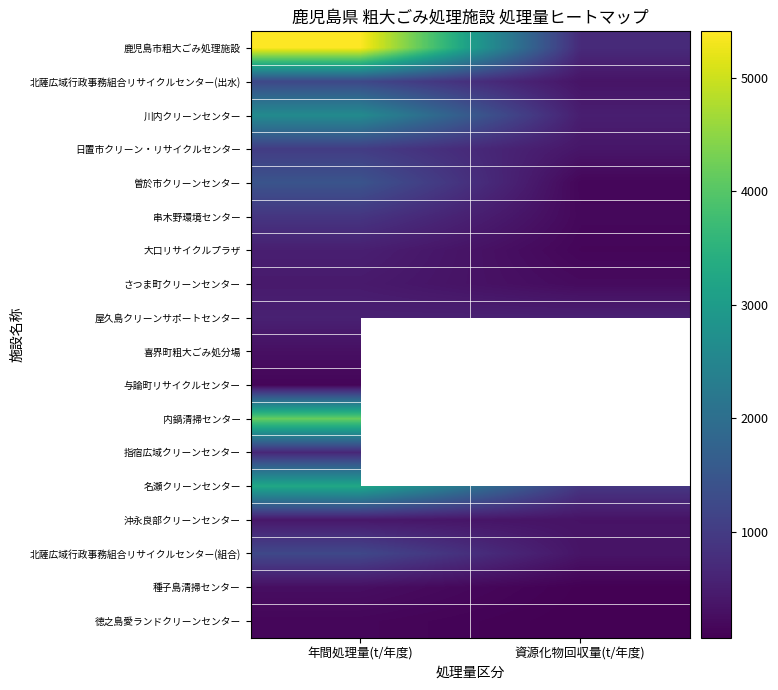

At which category does the chart reach its peak across all series?

年間処理量(t/年度)